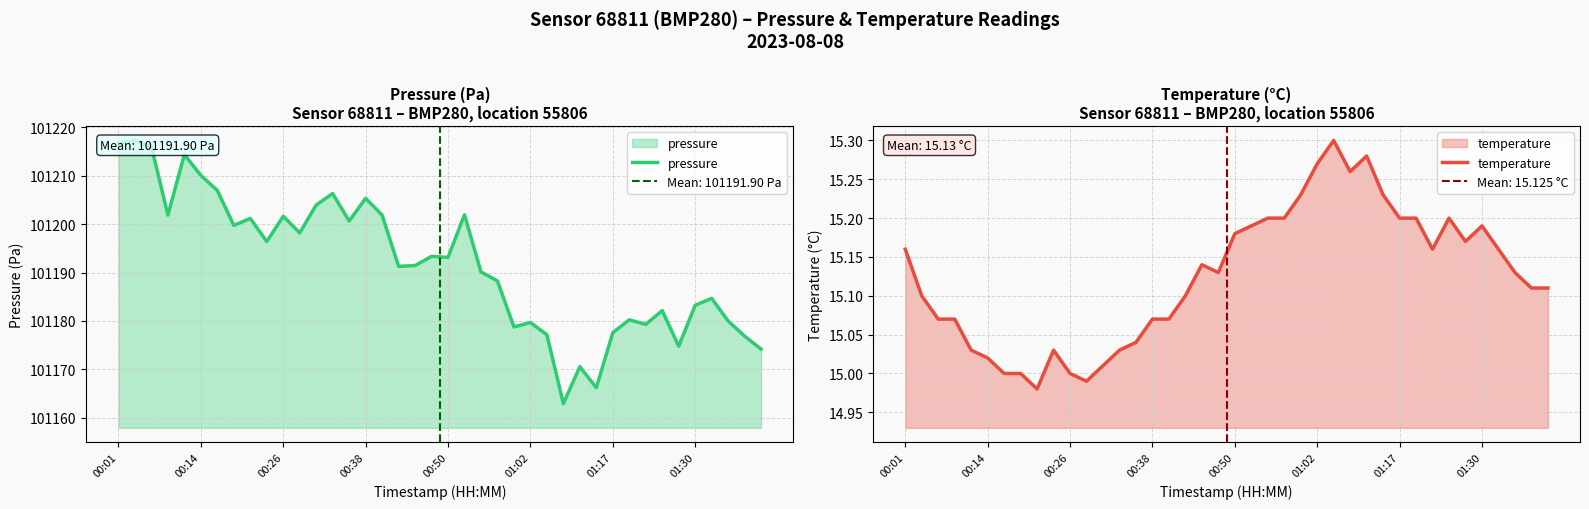

Is the value of pressure at 28 greater than the value of temperature at 01:02?

Yes